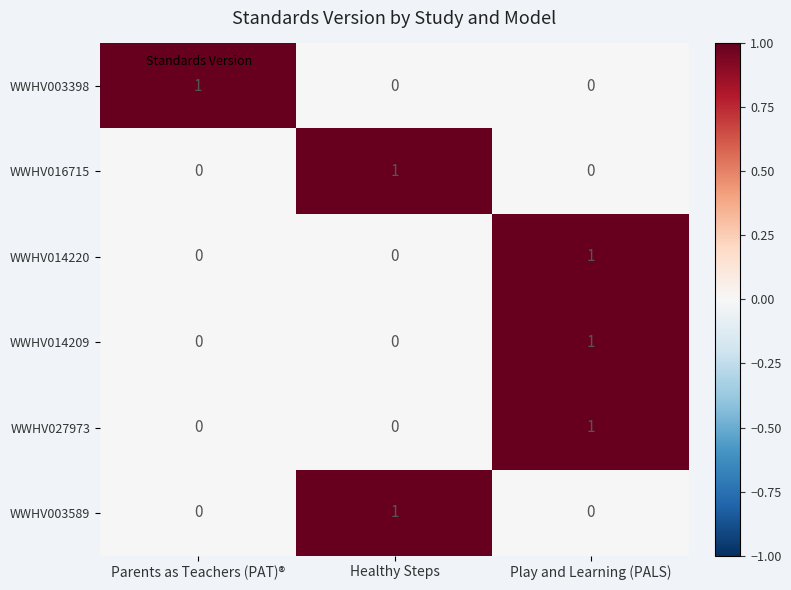

At how many categories does at least one series exceed 0?

3